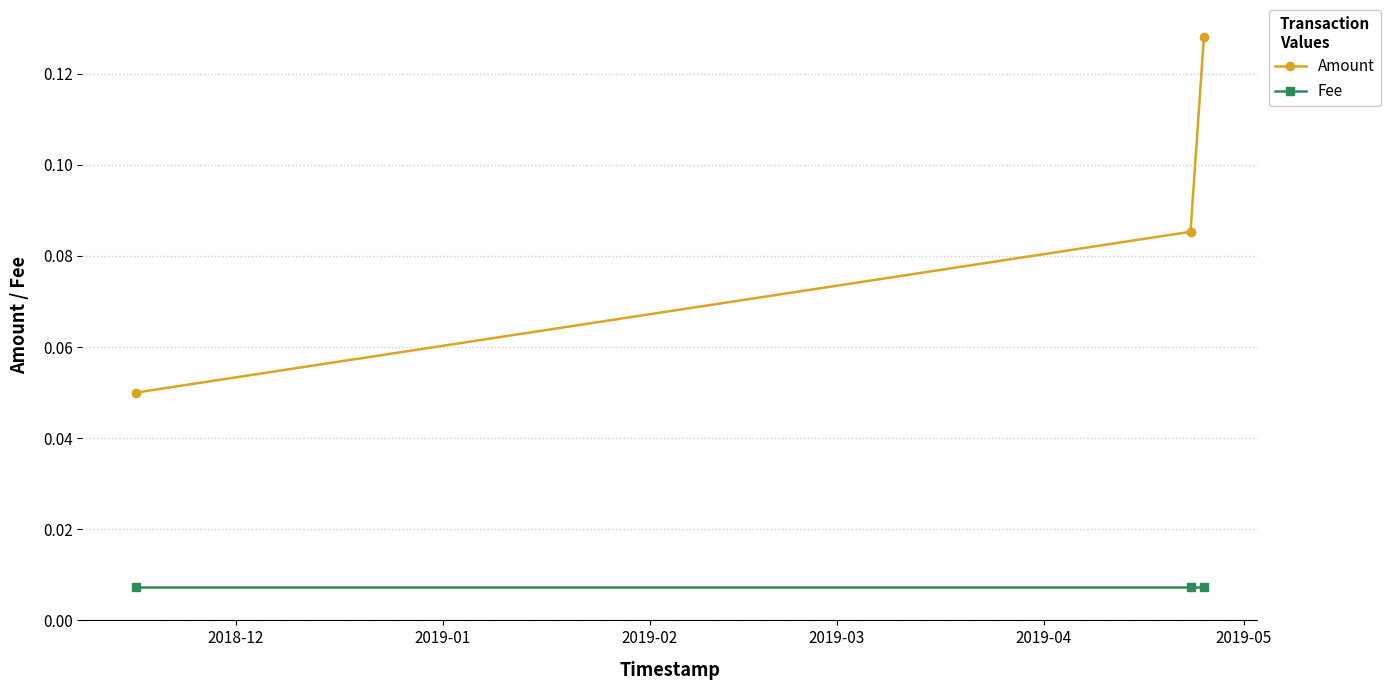

Which series has the largest range (max minus min)?

Amount